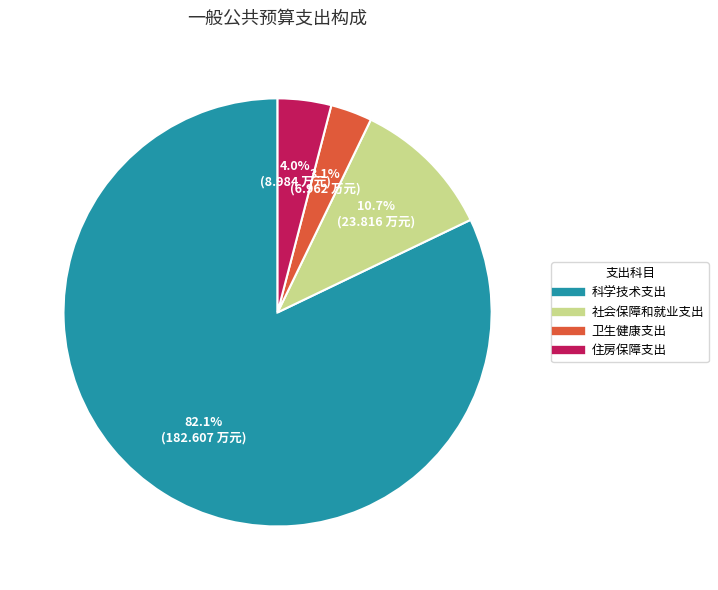

What percentage is the 卫生健康支出 slice, to the nearest percent?

3%